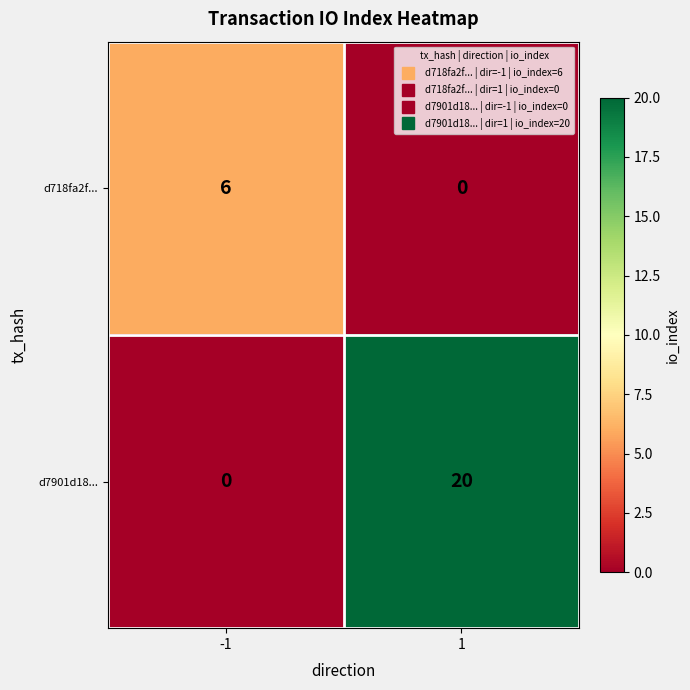

At -1, list the series in order from largest to smallest.

d718fa2f..., d7901d18...